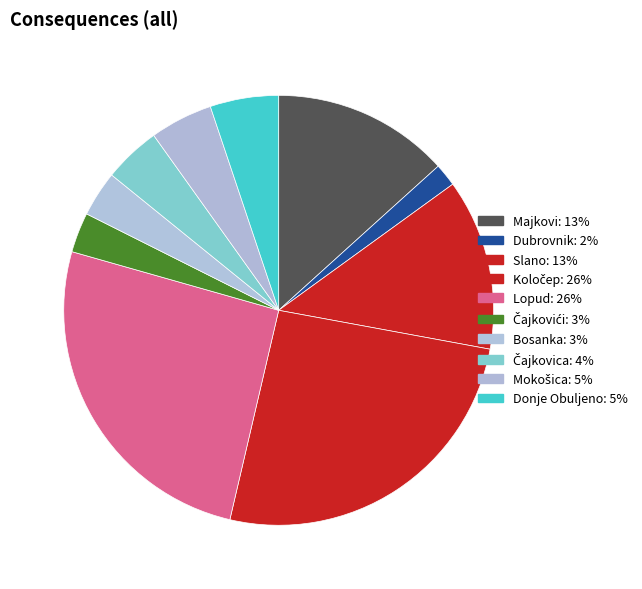

Count the number of slices in the pie.

10